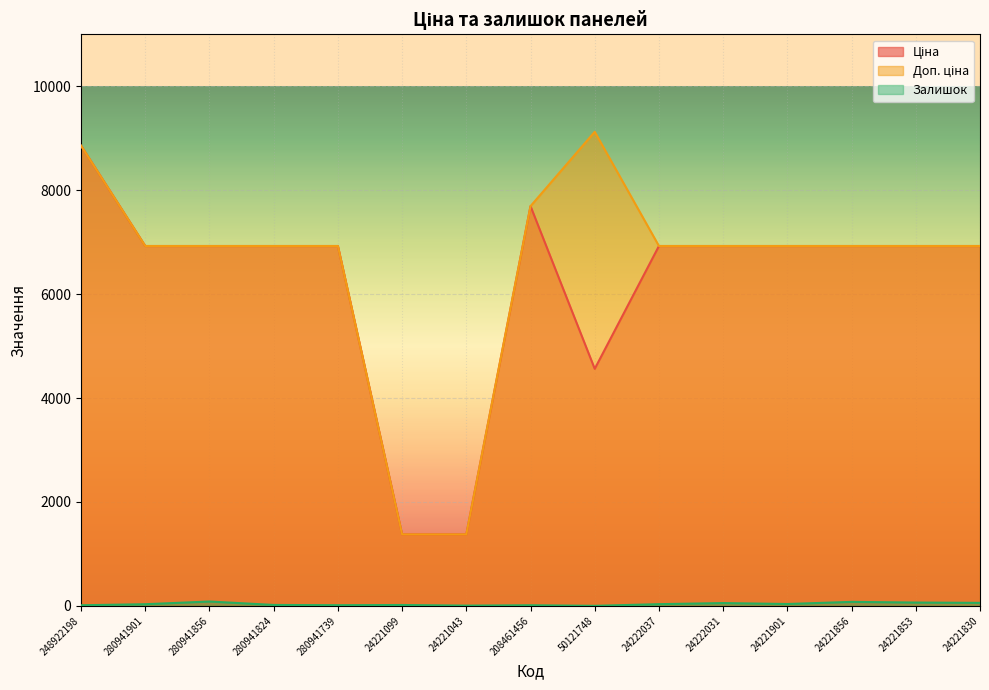

What is the spread (max minus min) of values at 24221853?

6862.7